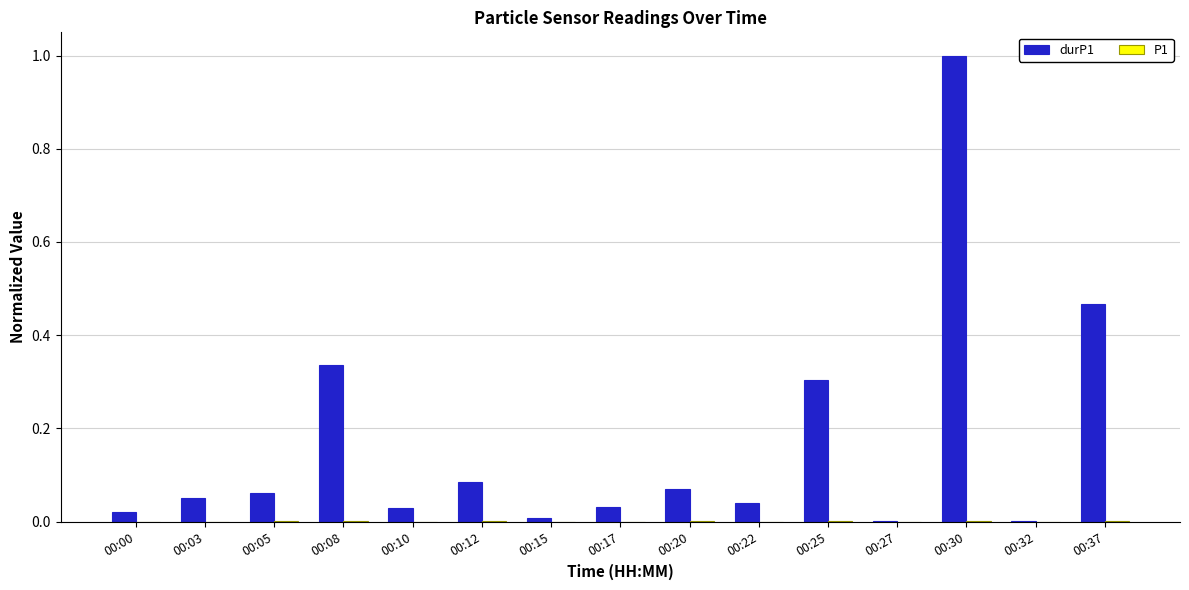

At which category is the sum across all series the highest?

00:30